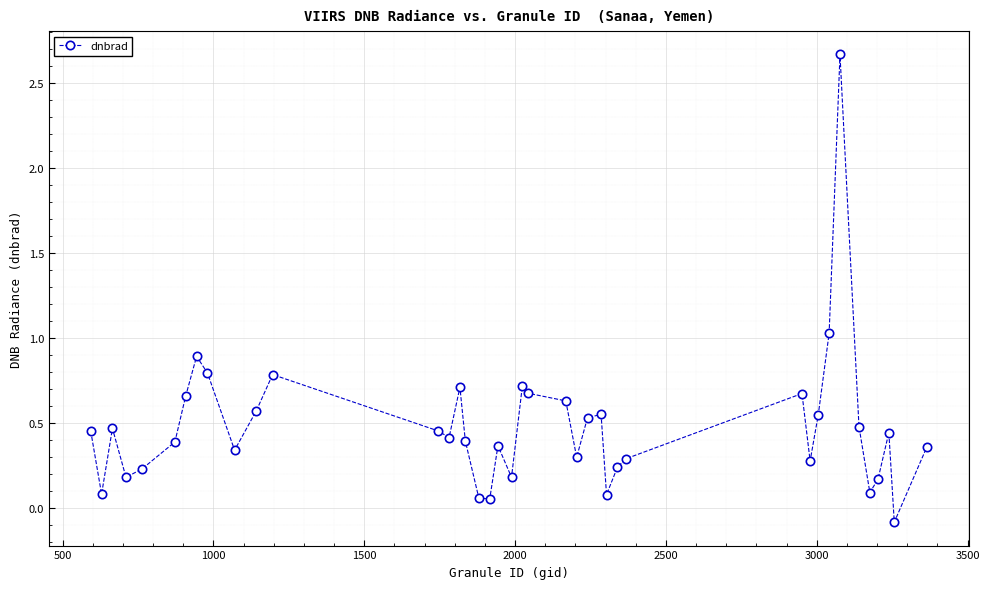

What is the sum of all values?

19.1